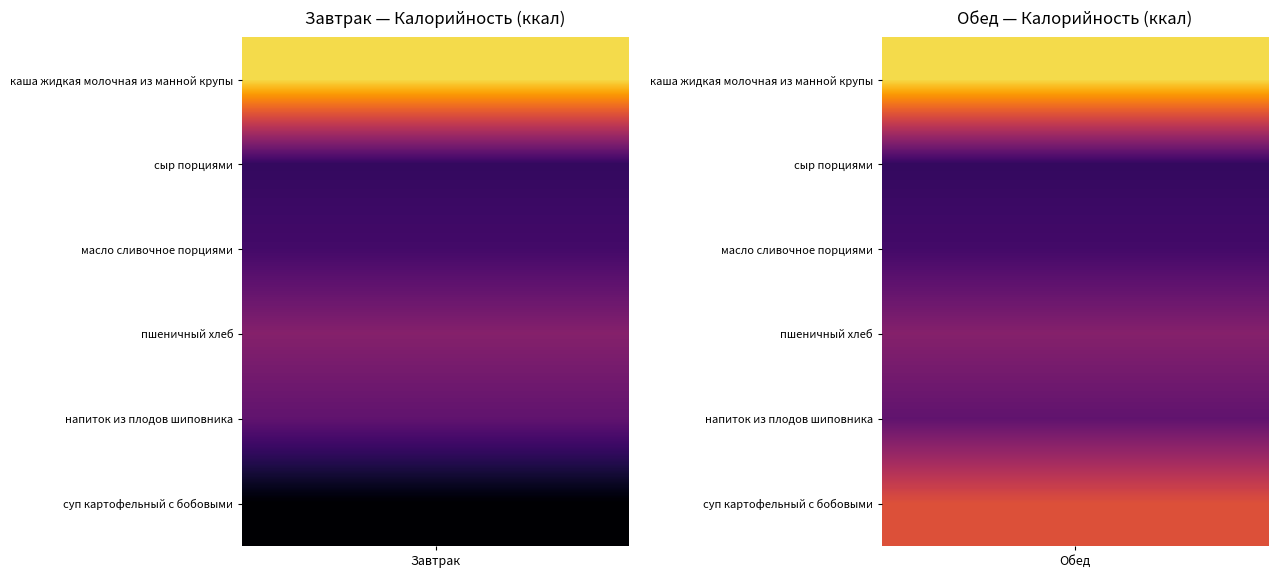

How many distinct data groups are displayed?

6